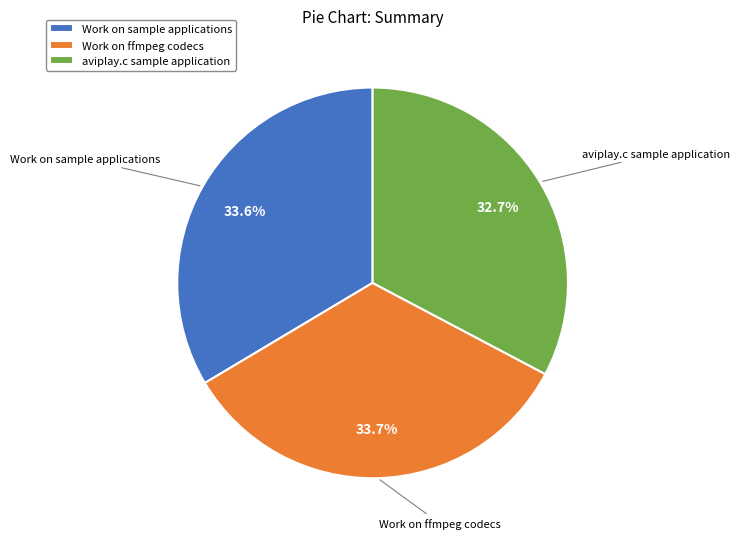

What percentage is the Work on sample applications slice, to the nearest percent?

34%